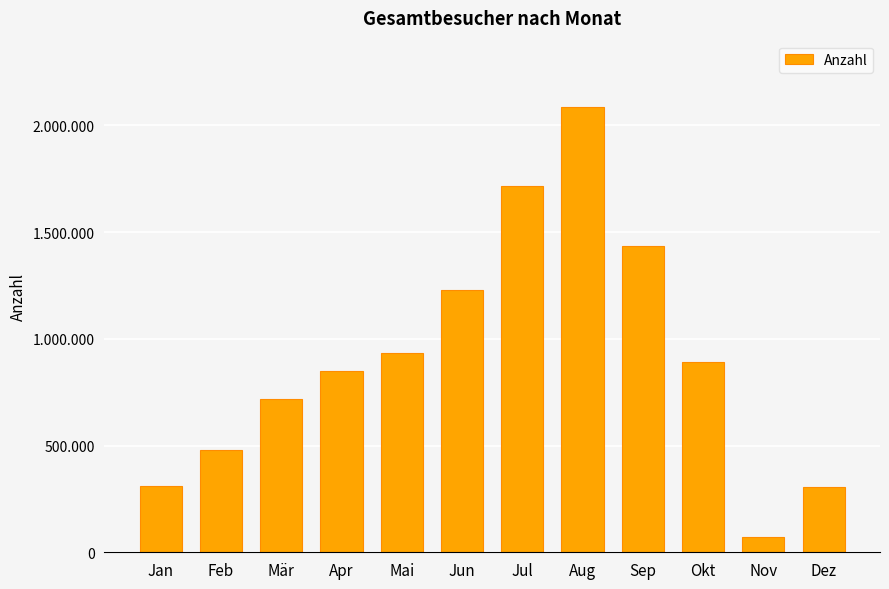

Read the value at Mär.

720000